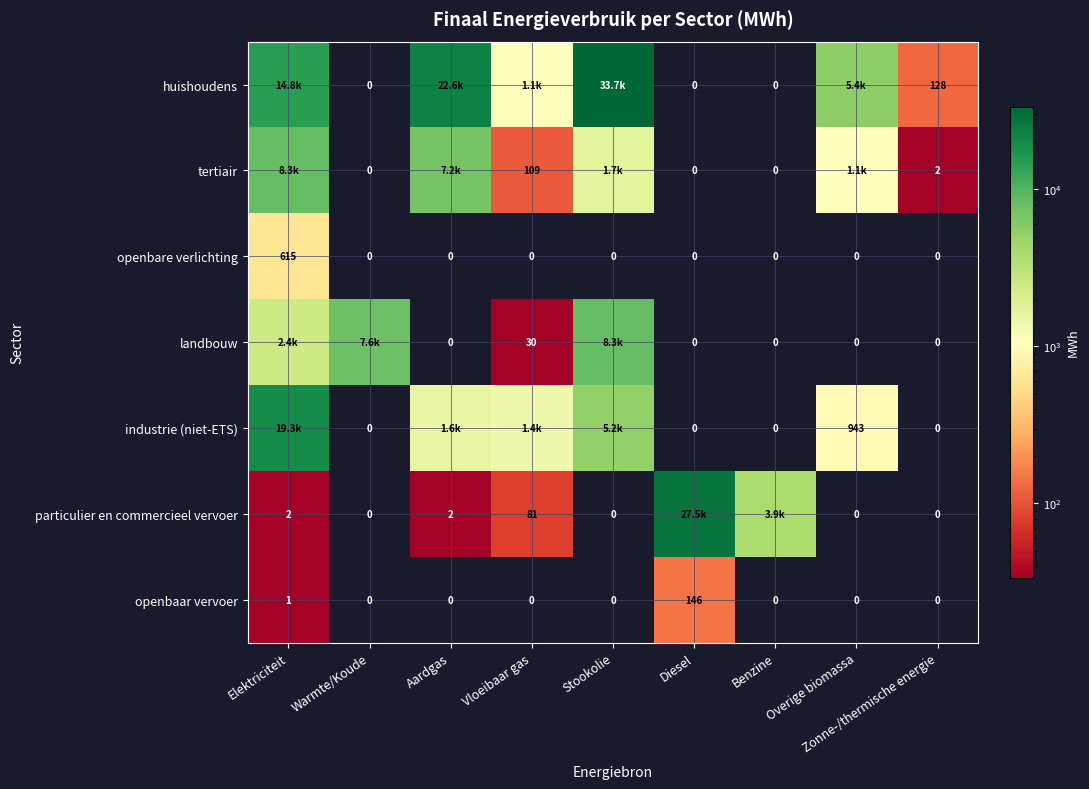

At which label does openbaar vervoer reach its peak?

Diesel